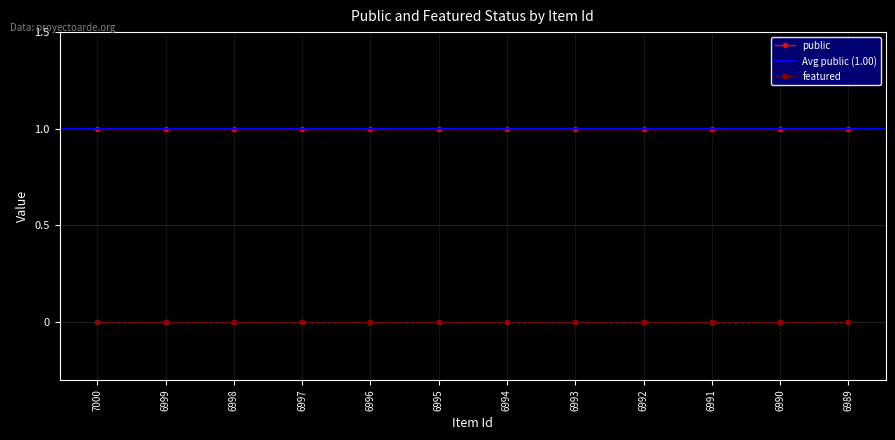

Rank the series by their maximum value, from highest to lowest.

public, featured